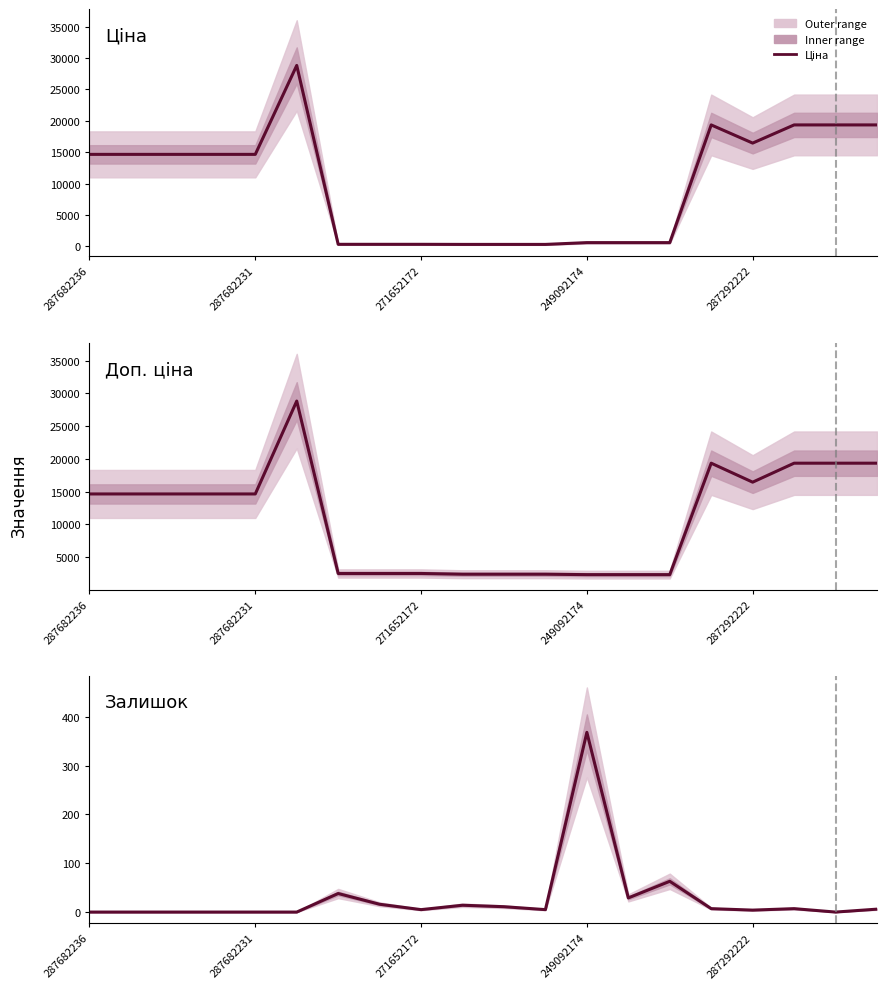

How many data points in Ціна are above 14649?

11